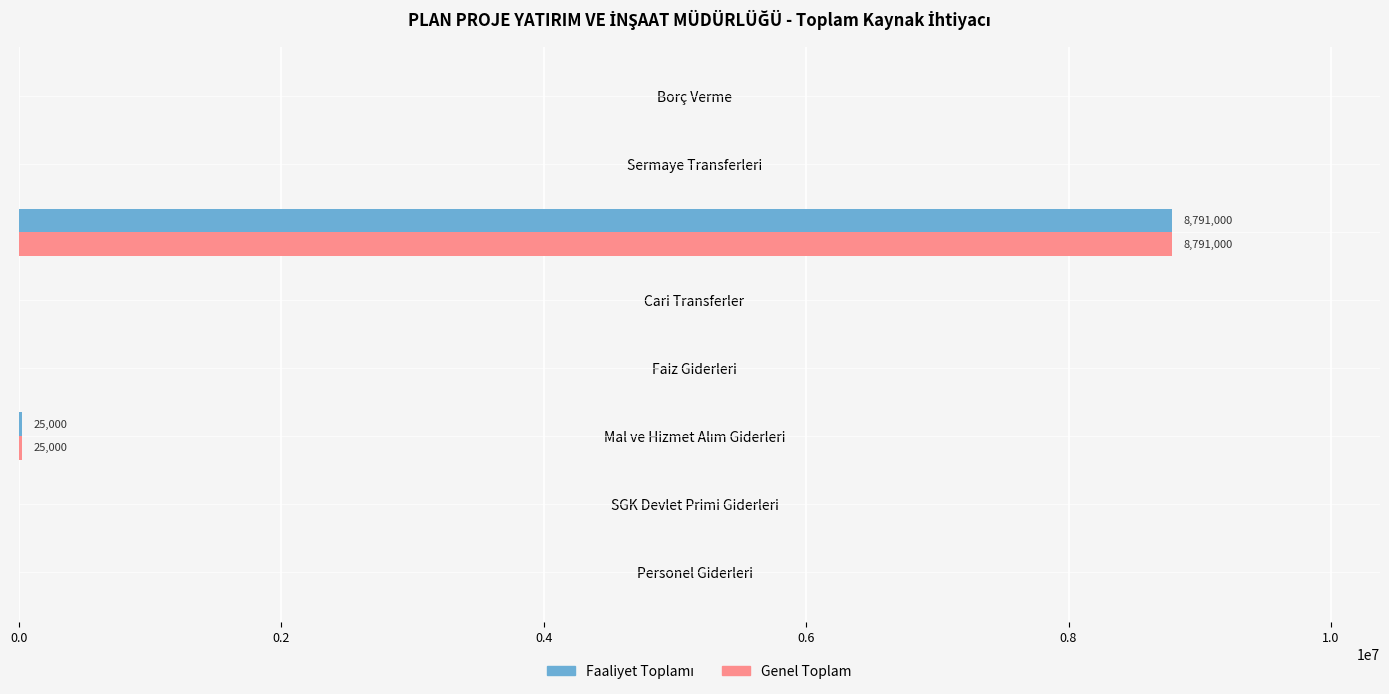

At which category does the chart reach its peak across all series?

Sermaye Giderleri